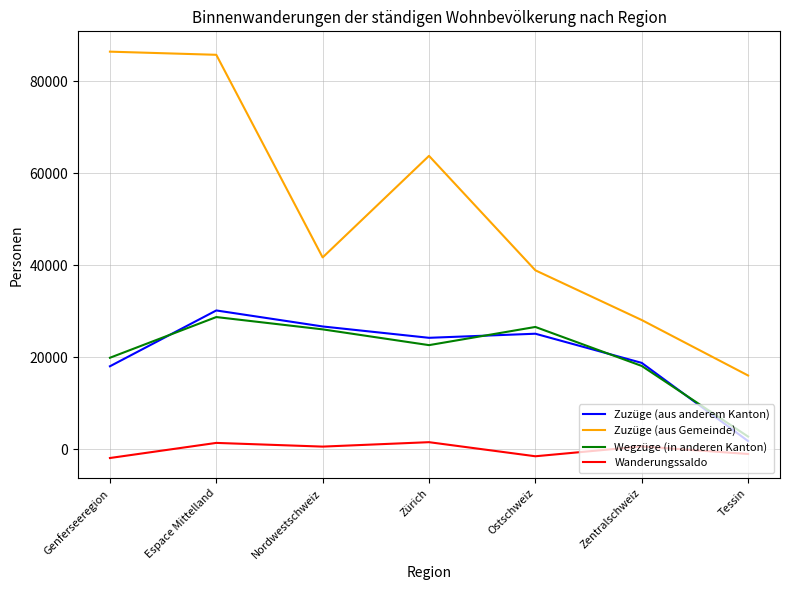

What is the average value of the Wanderungssaldo series?

3